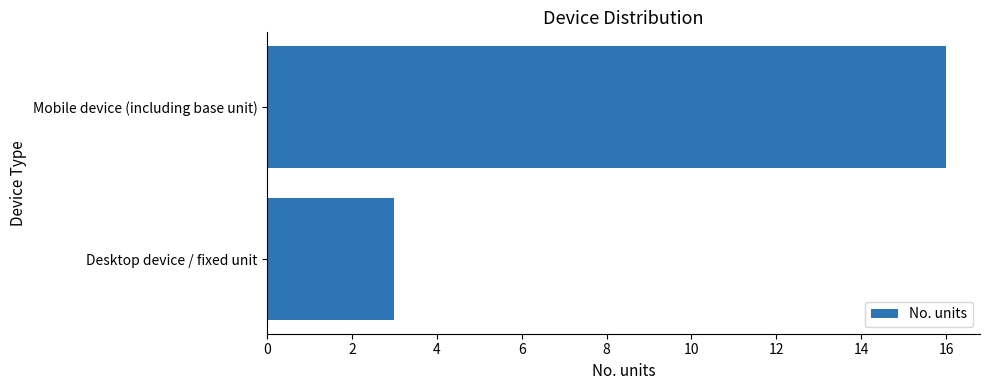

What is the greatest value displayed?

16